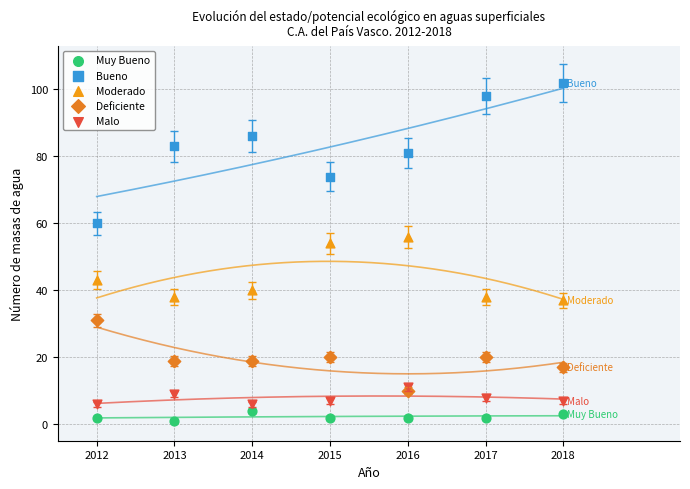

Which series has the widest spread of Y values?

Bueno